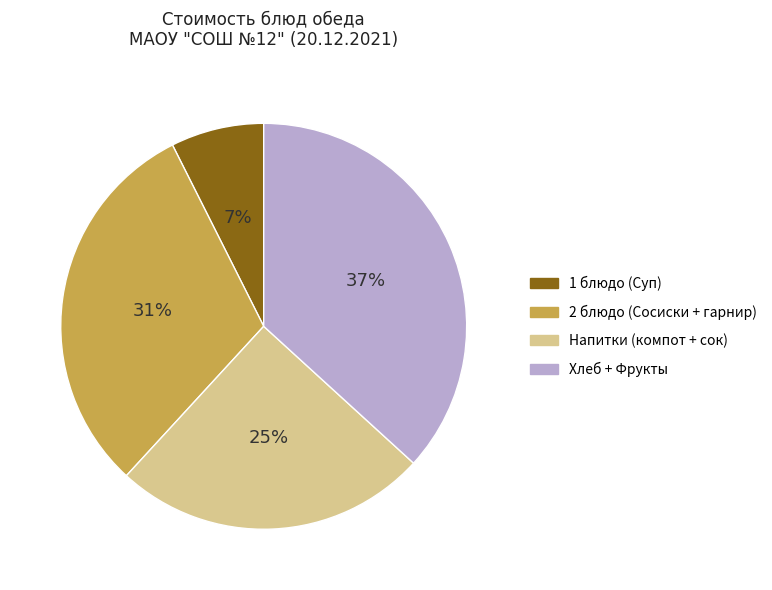

What is the ratio of the value at 2 блюдо (Сосиски + гарнир) to the value at Хлеб + Фрукты?

0.8